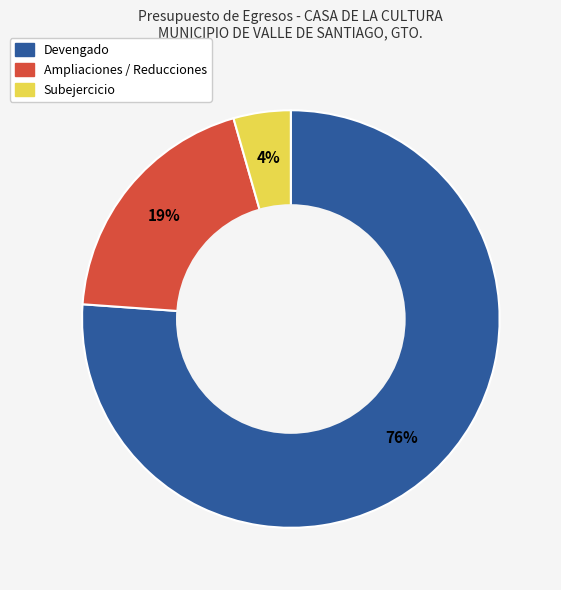

Do Subejercicio and Devengado together represent more than half of the pie?

Yes